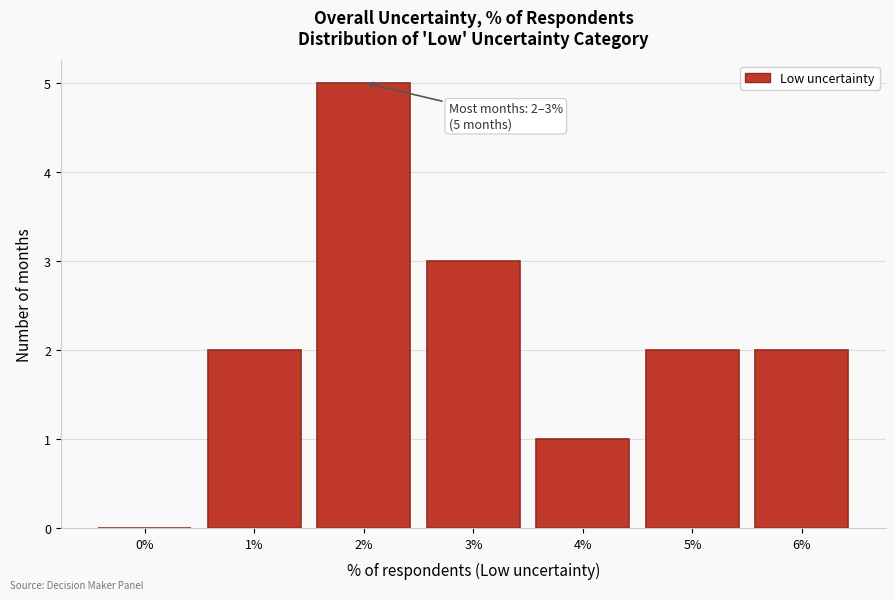

Reading left to right, list all the values displayed in this chart.

0%=0	1%=2	2%=5	3%=3	4%=1	5%=2	6%=2